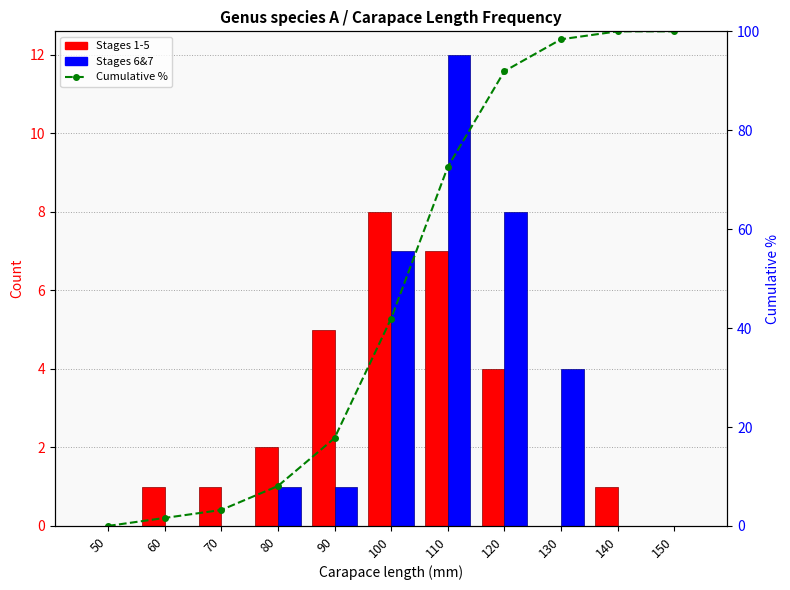

The Cumulative % series shows 21.2 at 140. True or false?

False